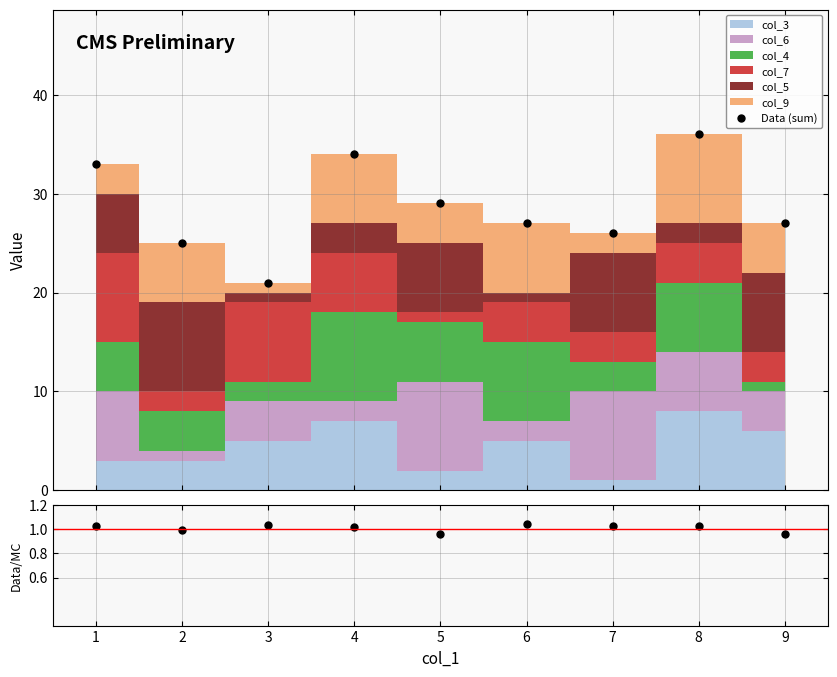

True or false: Data/MC has more than 2 points higher than both neighbors.

True